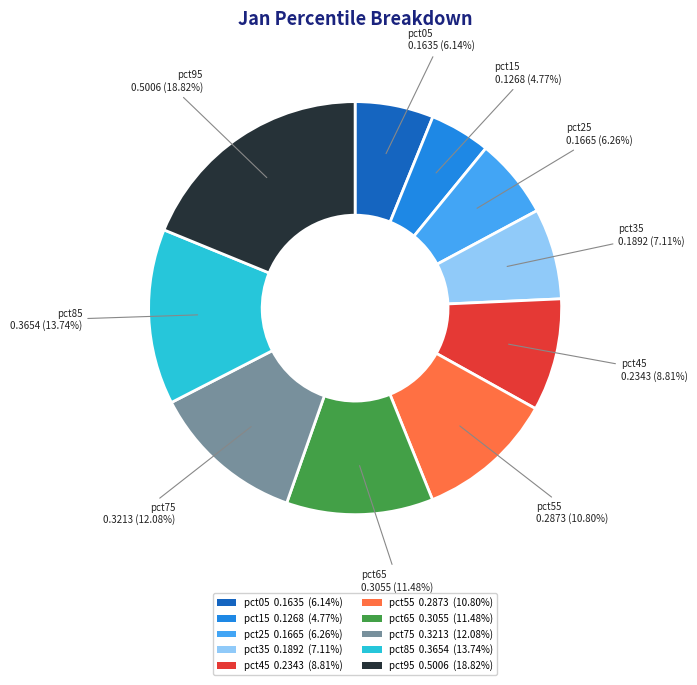

Between pct75 and pct35, which is larger?

pct75